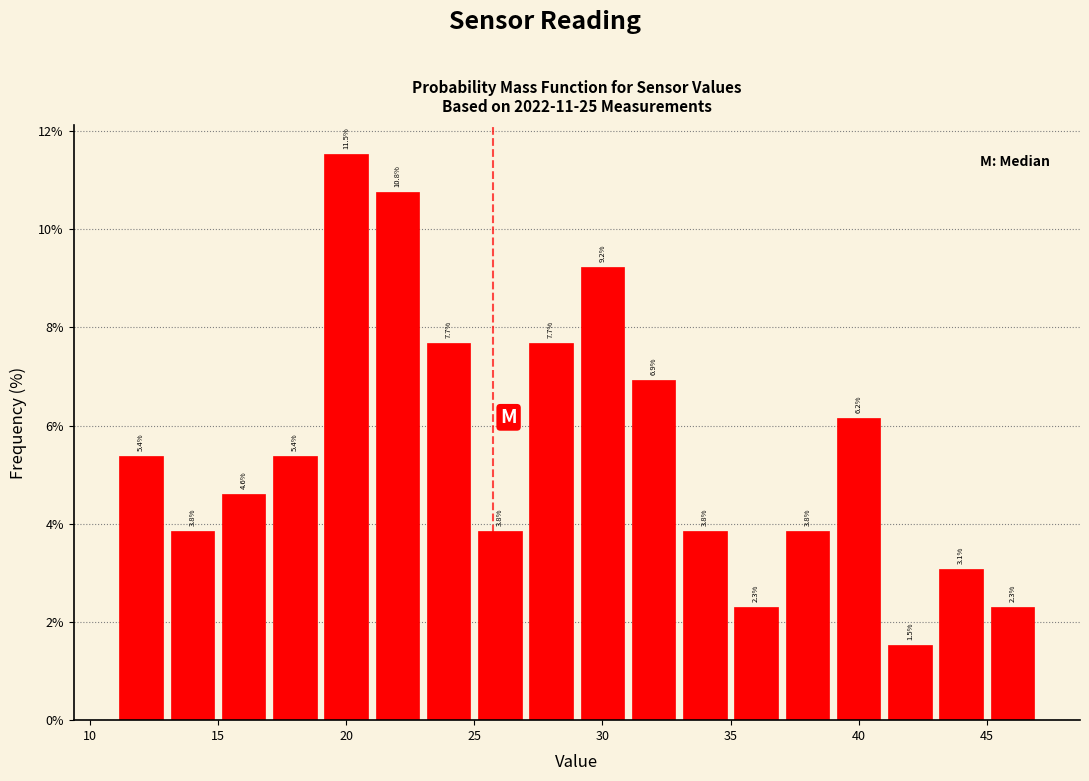

What is the height of the bar covering 25 to 27 on the x-axis?

3.8